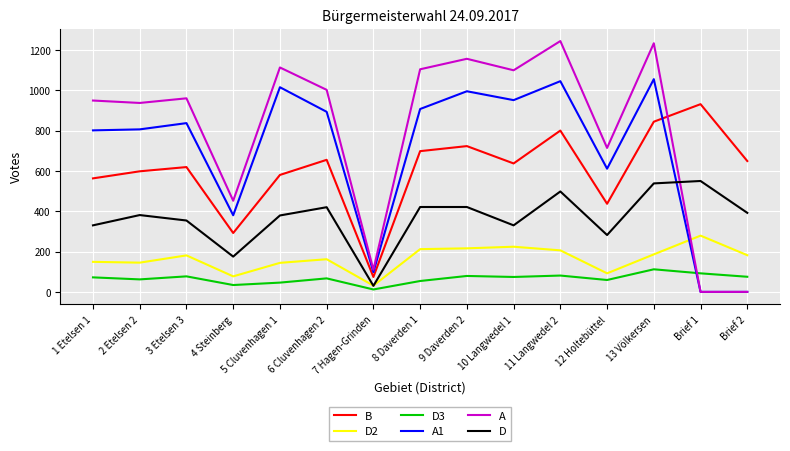

What position from the left is 11 Langwedel 2?

11